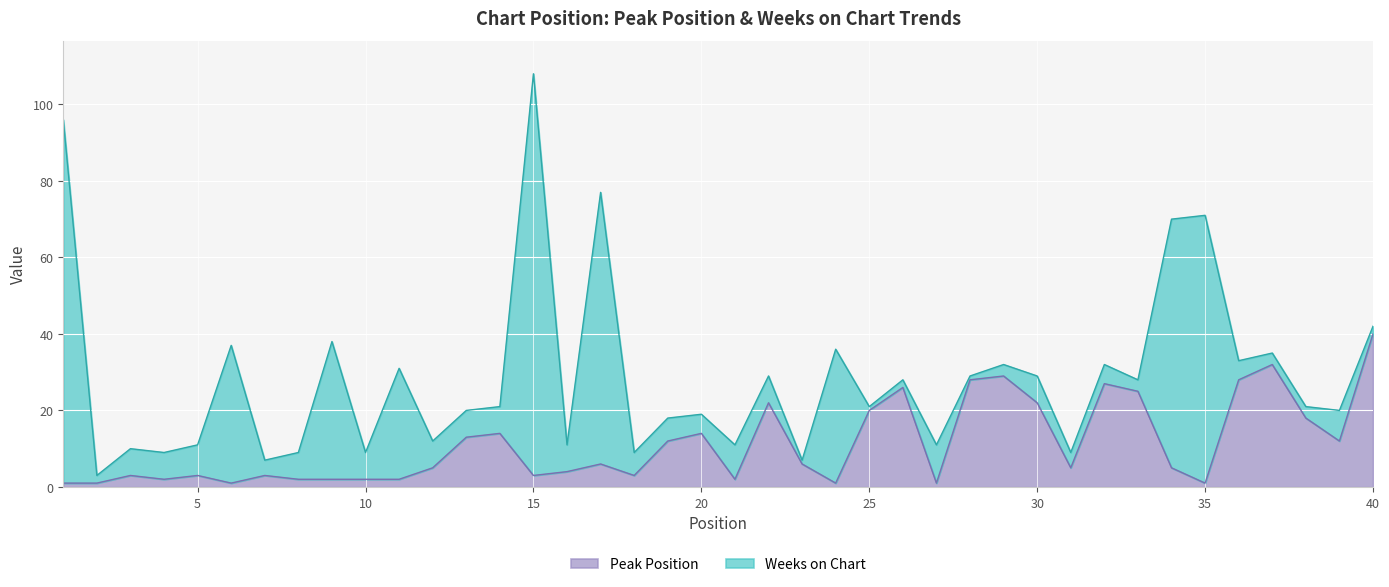

Between 31 and 20, which is larger?

20